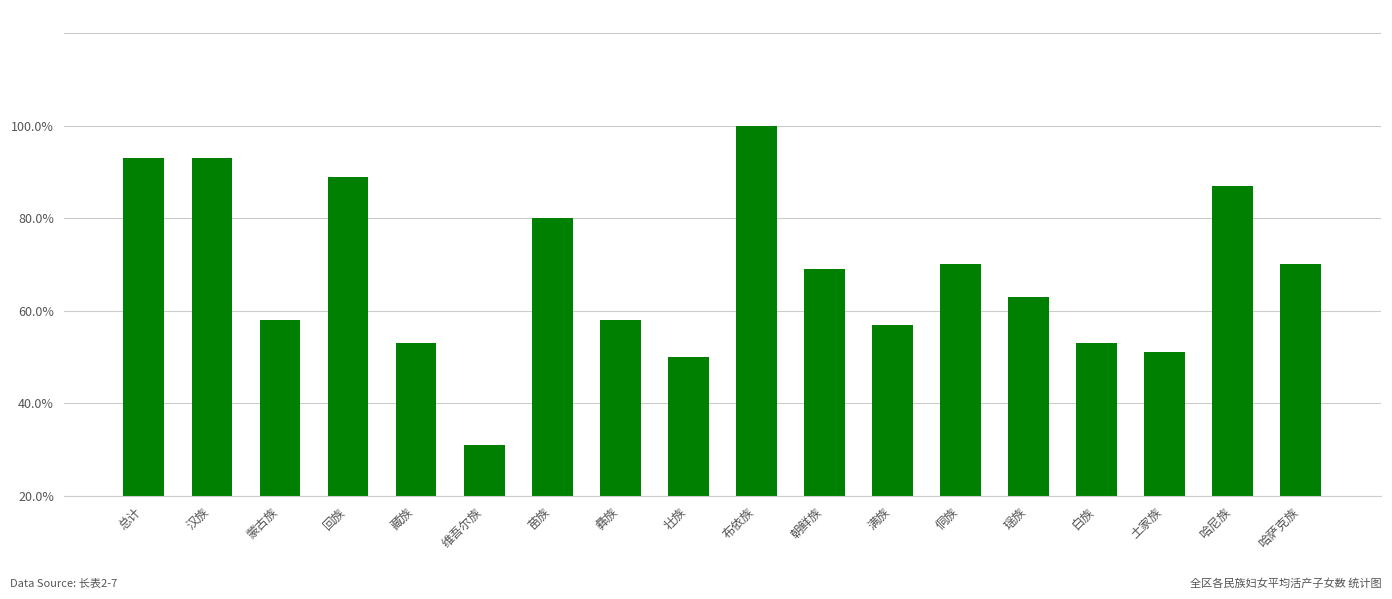

What is the difference between the maximum and minimum values?

0.7